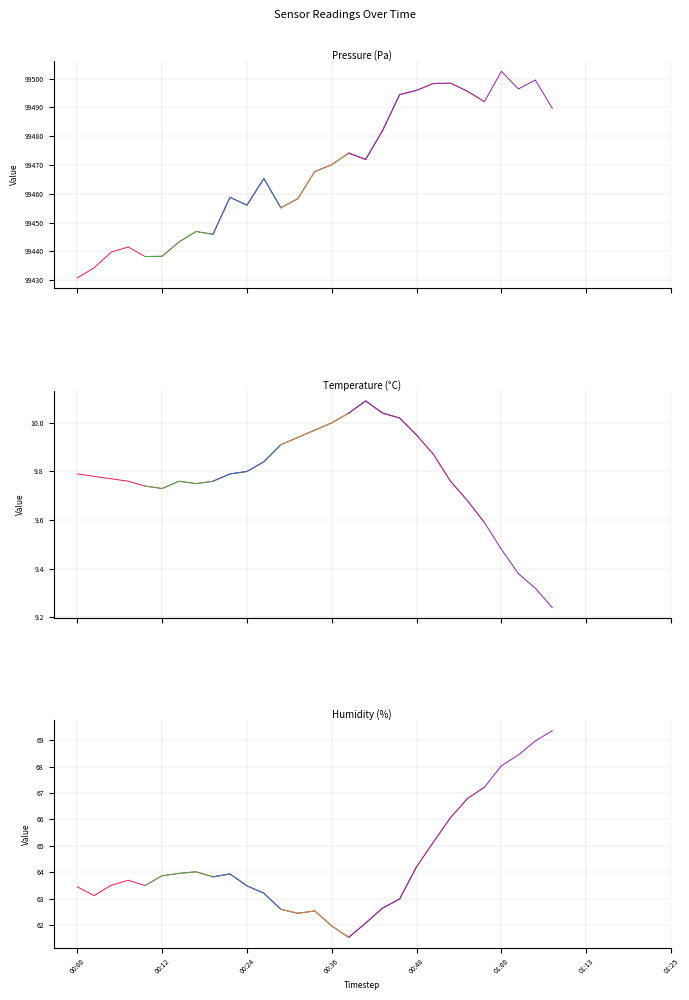

What is the difference between the highest and lowest values at 12?

99445.2